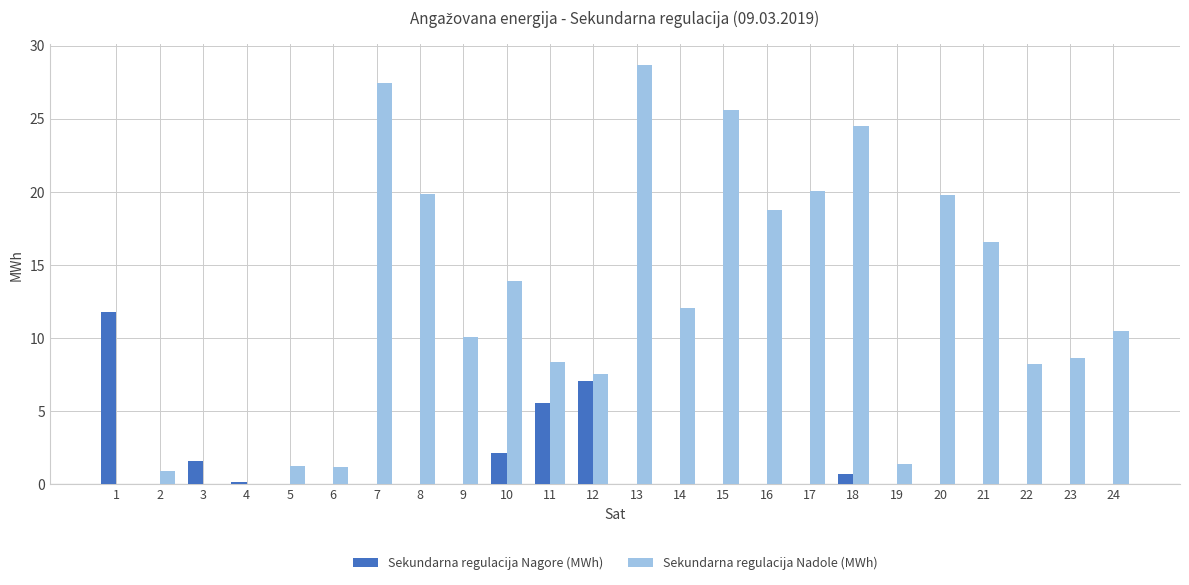

At which category is the sum across all series the highest?

13